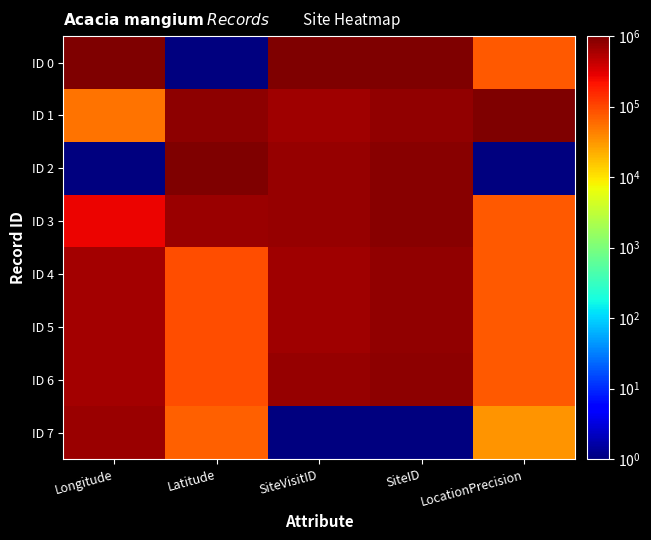

Reading left to right, list all the values displayed in this chart.

ID 0: Longitude=1000000.0	Latitude=1.0	SiteVisitID=1000000.0	SiteID=1000000.0	LocationPrecision=76306.1
ID 1: Longitude=53753.5	Latitude=838634.1	SiteVisitID=653657.4	SiteID=773680.9	LocationPrecision=1000000.0
ID 2: Longitude=1.0	Latitude=1000000.0	SiteVisitID=756294.1	SiteID=882000.2	LocationPrecision=1.0
ID 3: Longitude=260902.4	Latitude=689473.4	SiteVisitID=739389.5	SiteID=890900.5	LocationPrecision=76306.1
ID 4: Longitude=641672.1	Latitude=92918.4	SiteVisitID=663368.4	SiteID=781941.8	LocationPrecision=76306.1
ID 5: Longitude=641672.1	Latitude=92918.4	SiteVisitID=663367.4	SiteID=781940.4	LocationPrecision=76306.1
ID 6: Longitude=641672.1	Latitude=92918.4	SiteVisitID=733169.9	SiteID=827327.3	LocationPrecision=76306.1
ID 7: Longitude=708123.7	Latitude=68009.4	SiteVisitID=1.0	SiteID=1.0	LocationPrecision=32129.5